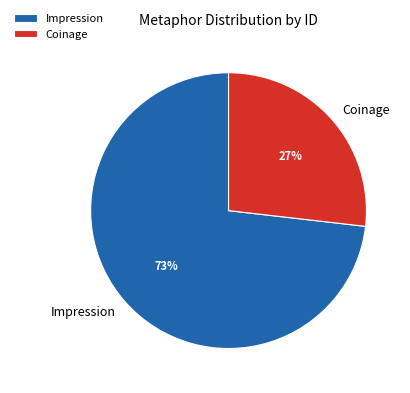

To the nearest percent, what is the difference between the largest and smallest slice percentages?

46%